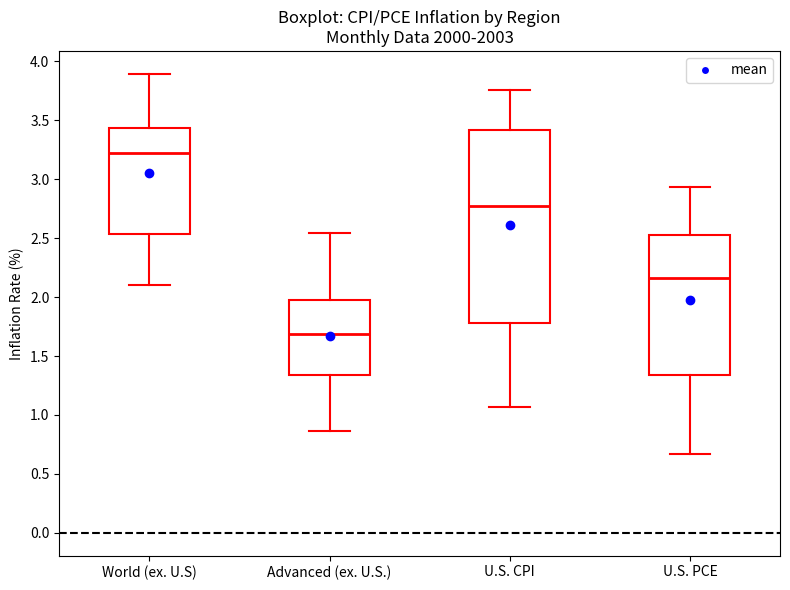

Reading left to right, transcribe this box plot: for each box, give where its median line is, the range the box spans, and where its two whiskers end, as read against the y-axis. The values are not printed on the chart, so give them approximately, as read against the axis.

World (ex. U.S): median 3.25, box 2.55 to 3.45, whiskers 2.10 to 3.90
Advanced (ex. U.S.): median 1.70, box 1.35 to 2.00, whiskers 0.85 to 2.55
U.S. CPI: median 2.80, box 1.80 to 3.40, whiskers 1.05 to 3.75
U.S. PCE: median 2.15, box 1.35 to 2.55, whiskers 0.65 to 2.95